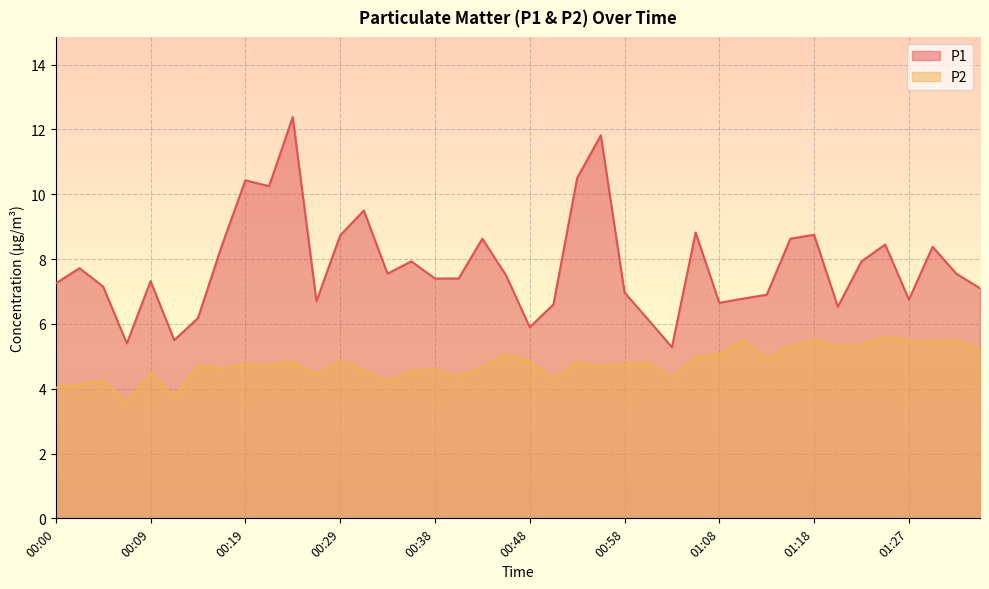

True or false: P1 and P2 cross at least once.

False